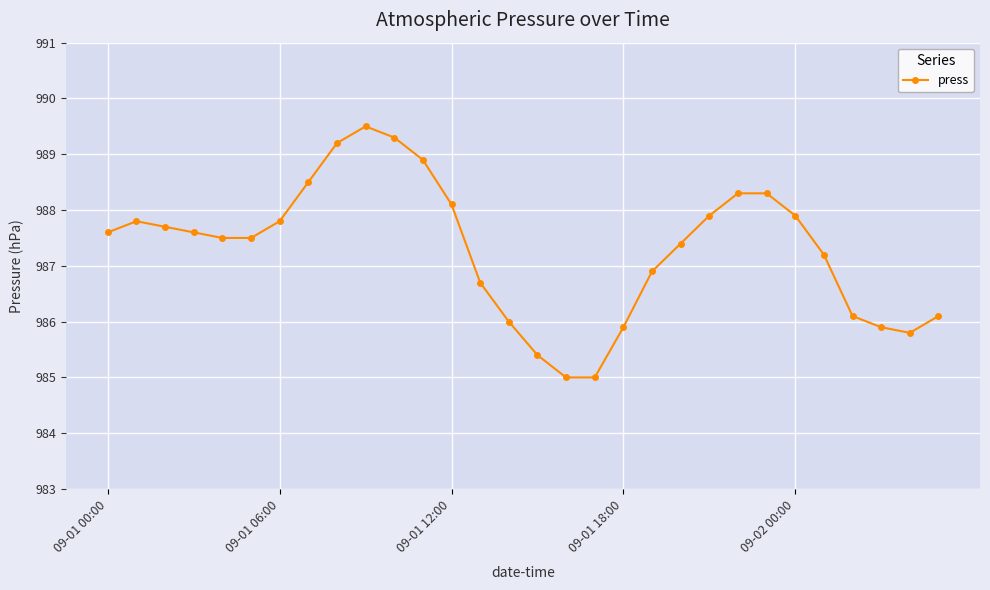

Does the chart display data point markers on the line(s)?

Yes